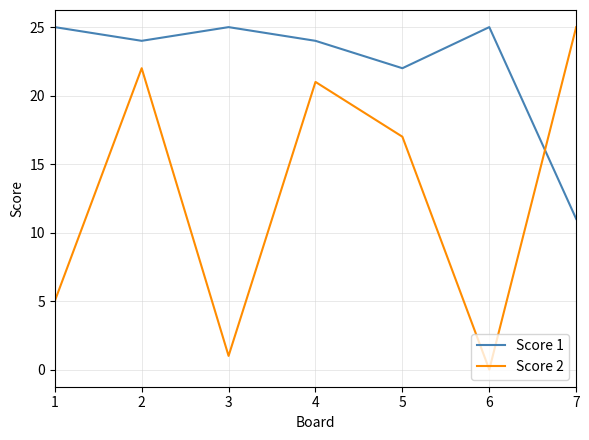

At how many categories does at least one series exceed 16?

7